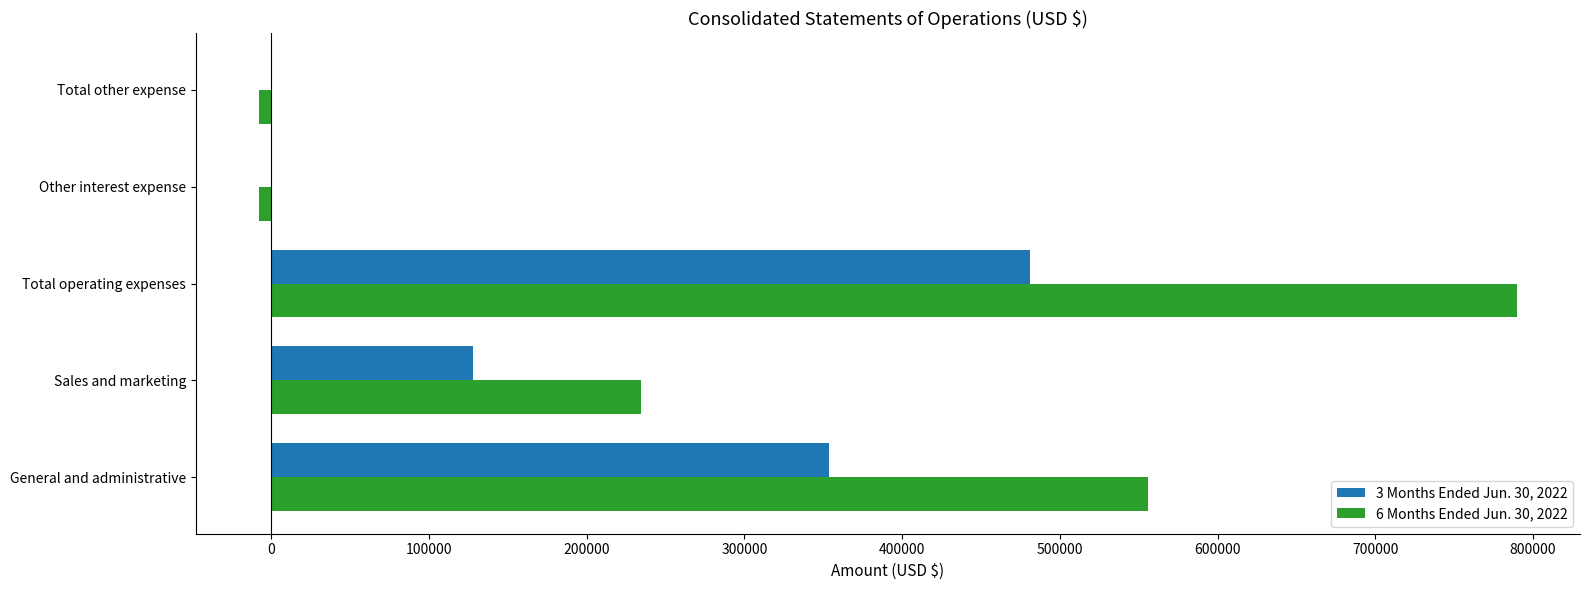

Which series changed the most between Sales and marketing and Total operating expenses?

6 Months Ended Jun. 30, 2022